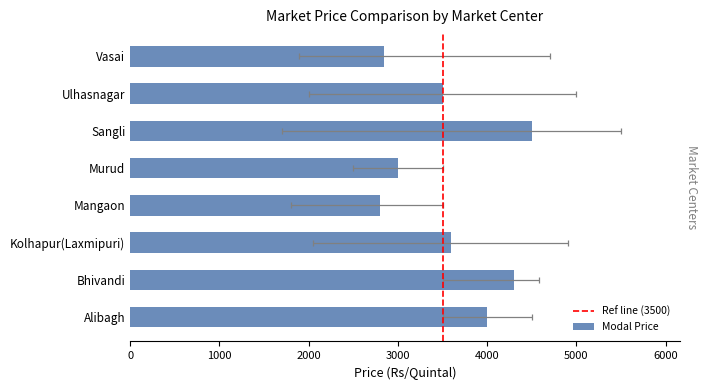

What is the value of the Modal Price bar at the 2nd from the left?

4300